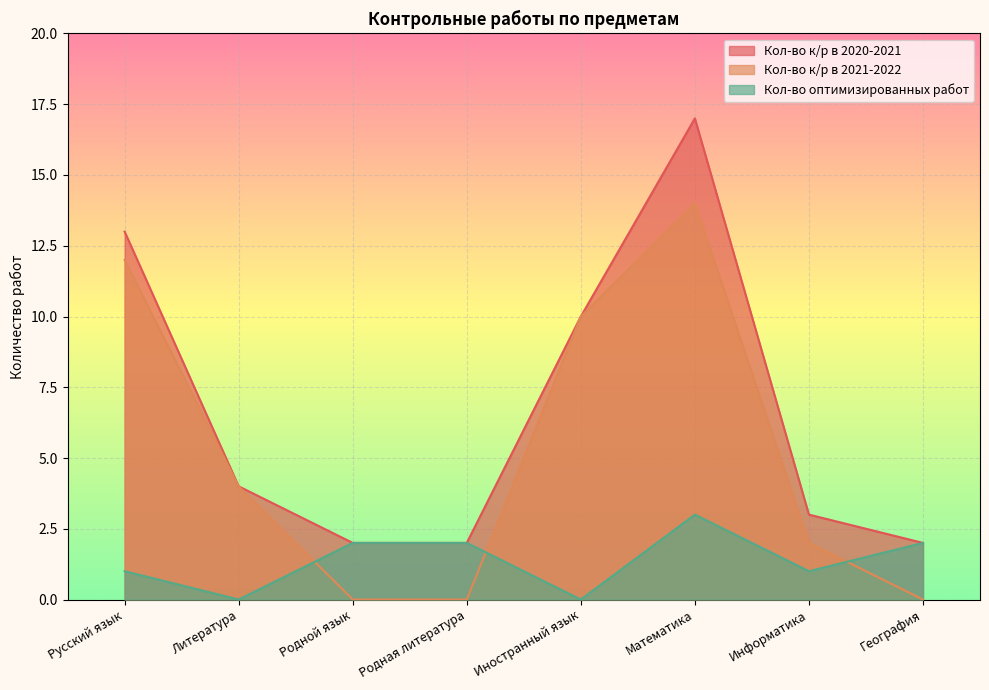

Which series ends up on top after the final intersection of Кол-во к/р в 2021-2022 and Кол-во оптимизированных работ?

Кол-во оптимизированных работ